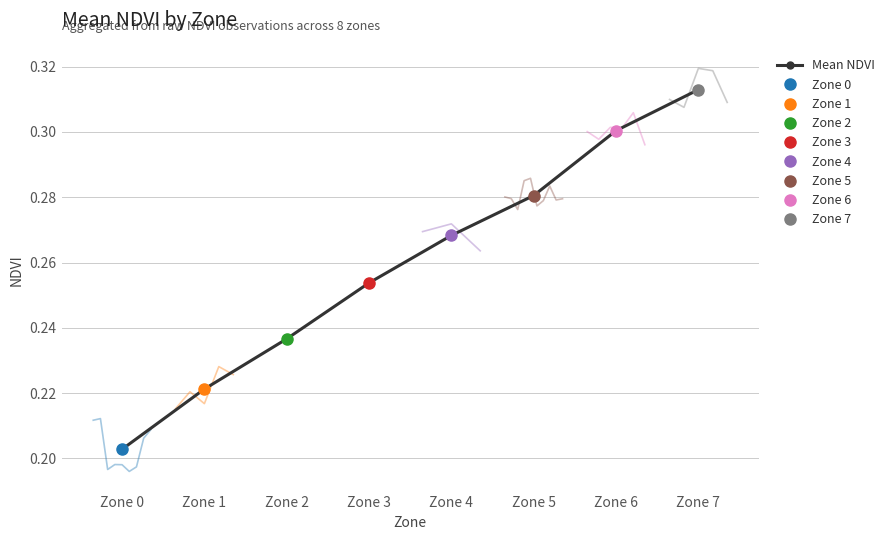

Reading left to right, extract all data points from this chart.

Zone 0=0.2	Zone 1=0.2	Zone 2=0.2	Zone 3=0.3	Zone 4=0.3	Zone 5=0.3	Zone 6=0.3	Zone 7=0.3